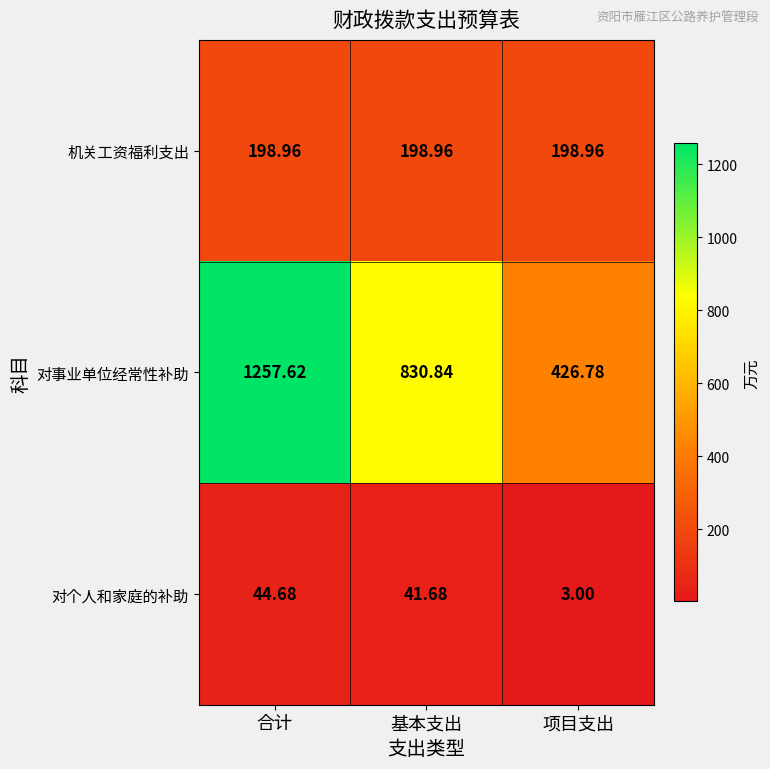

Which series has the largest total across all categories?

对事业单位经常性补助